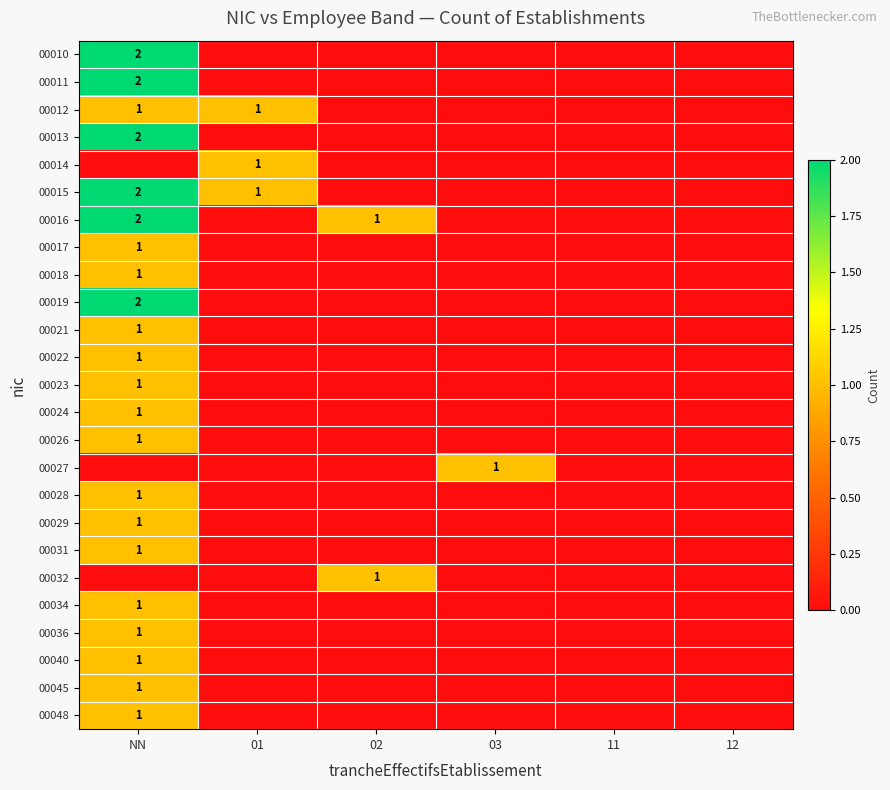

The 00012 series shows 0 at NN. True or false?

False